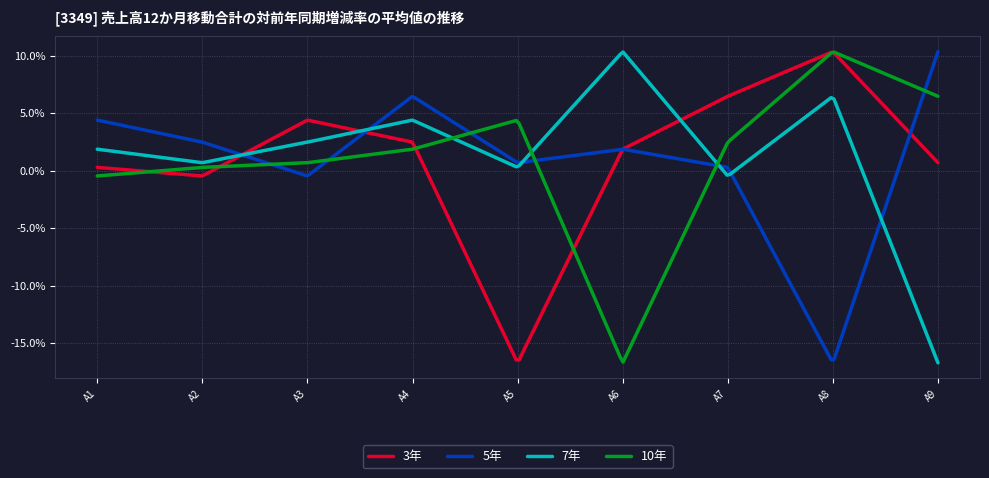

What is the minimum value shown in the chart?

-16.7